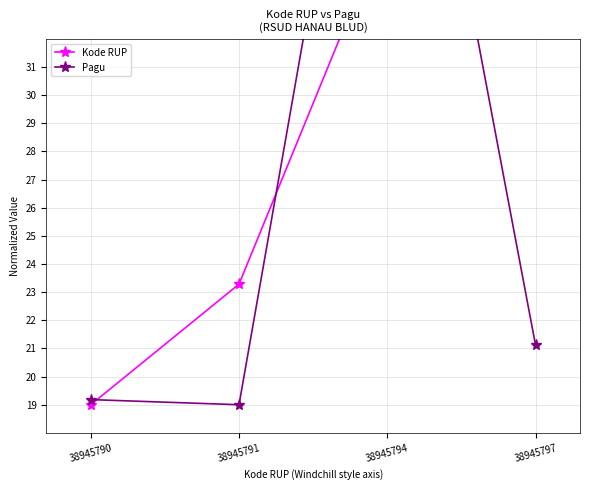

The value of Kode RUP at 38945790 is 19.0. True or false?

True